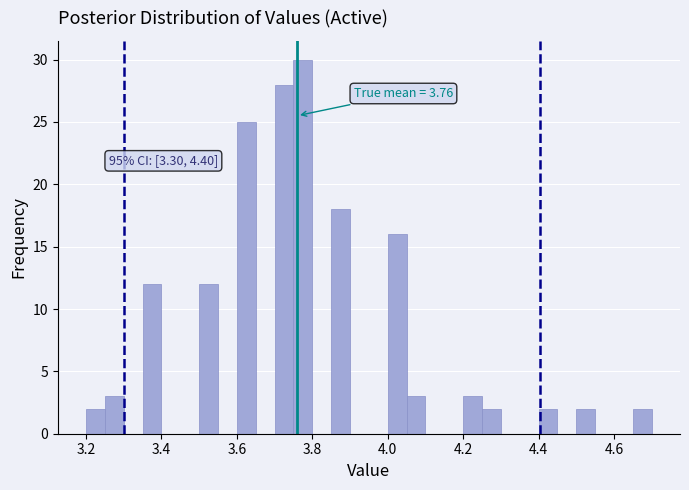

Around what value on the x-axis is the tallest bar? Give the approximate position of its centre, as read against the axis.

3.78